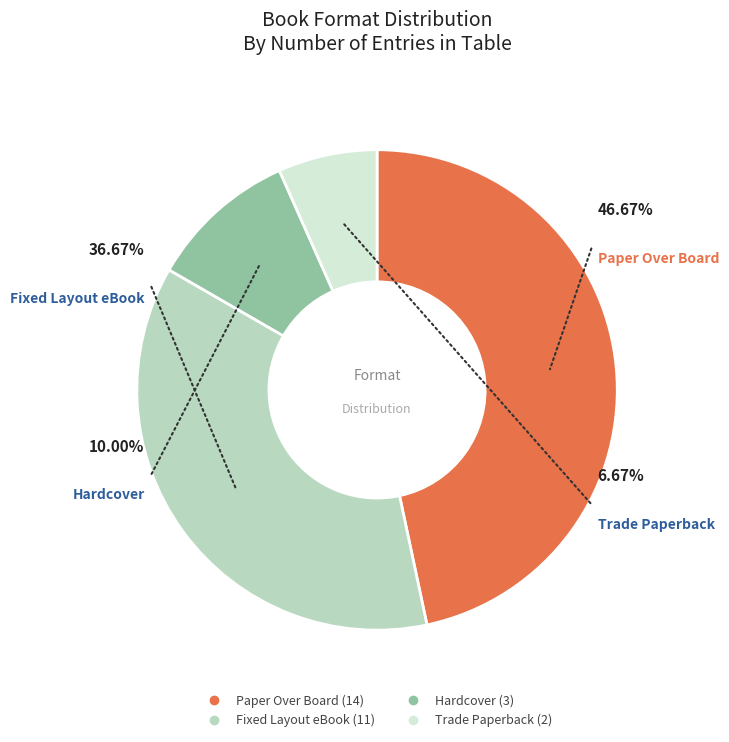

What is the total percentage of Fixed Layout eBook and Trade Paperback?

43.3%